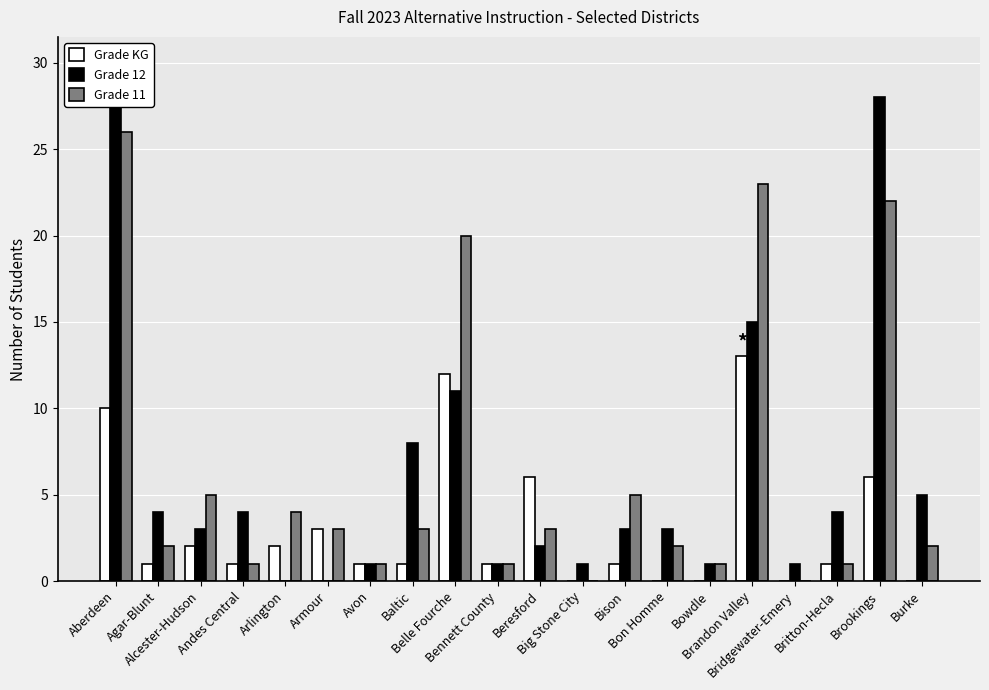

How many bars are there in total?

60